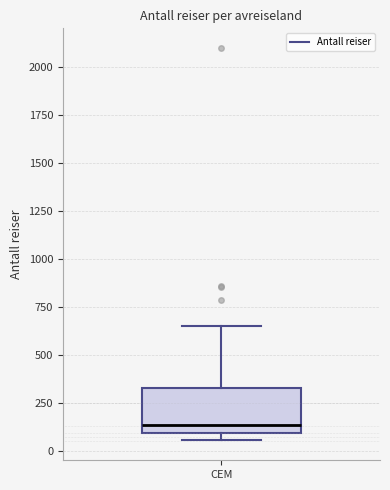

Where is the upper edge of the box for CEM on the y-axis? The values are not printed on the chart, so give them approximately, as read against the axis.

350